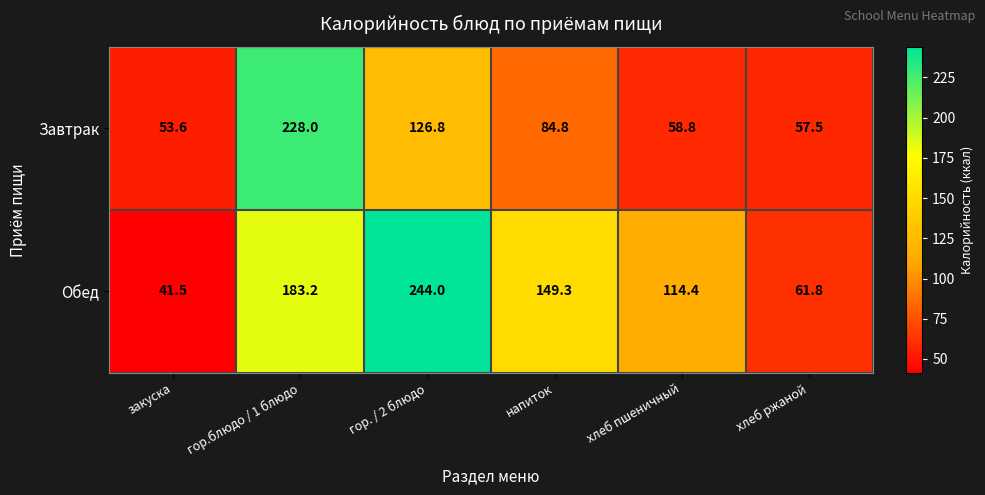

Which series has the largest range (max minus min)?

Обед